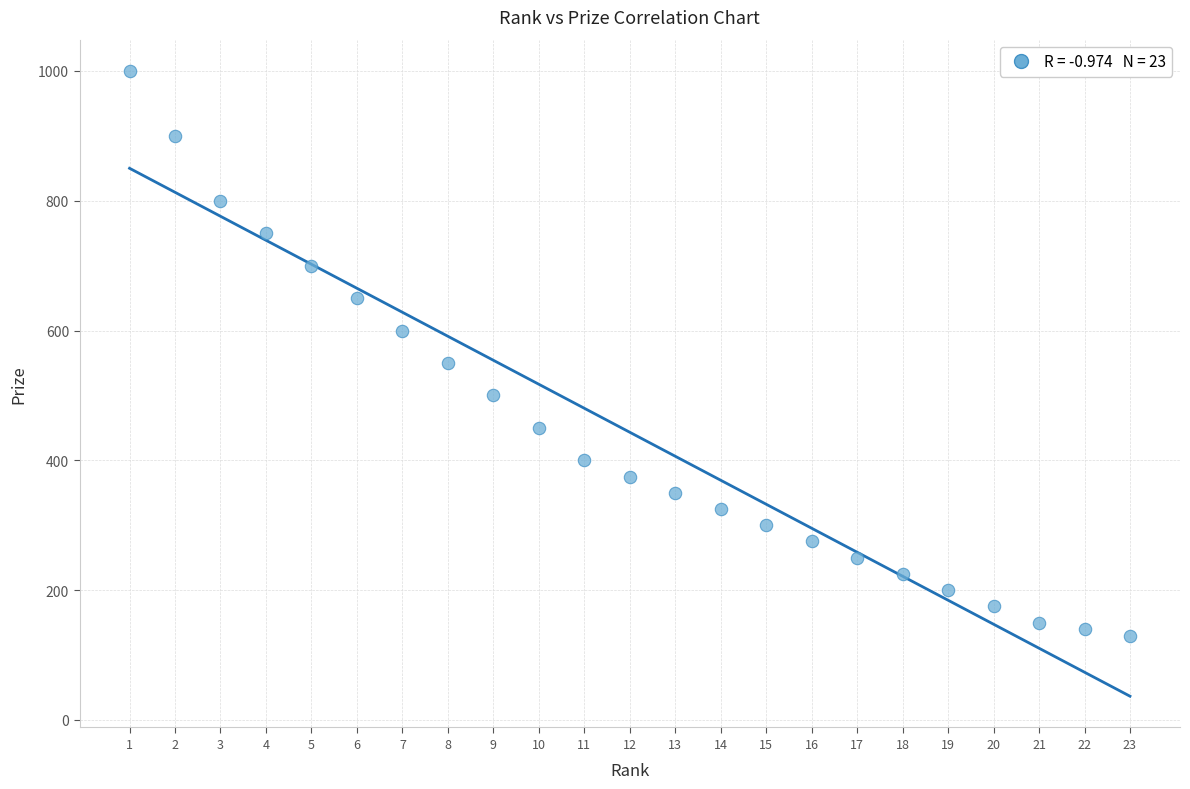

What is the range of Y values (max minus min)?

870